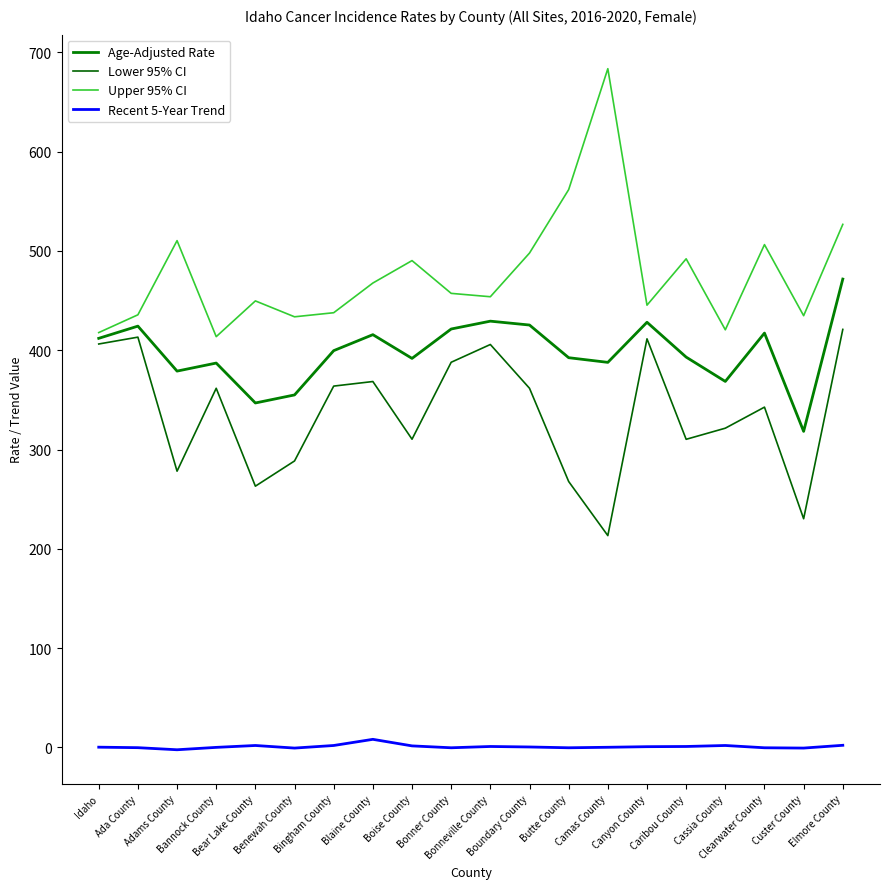

What is the difference between the highest and lowest values at Boise County?

488.8